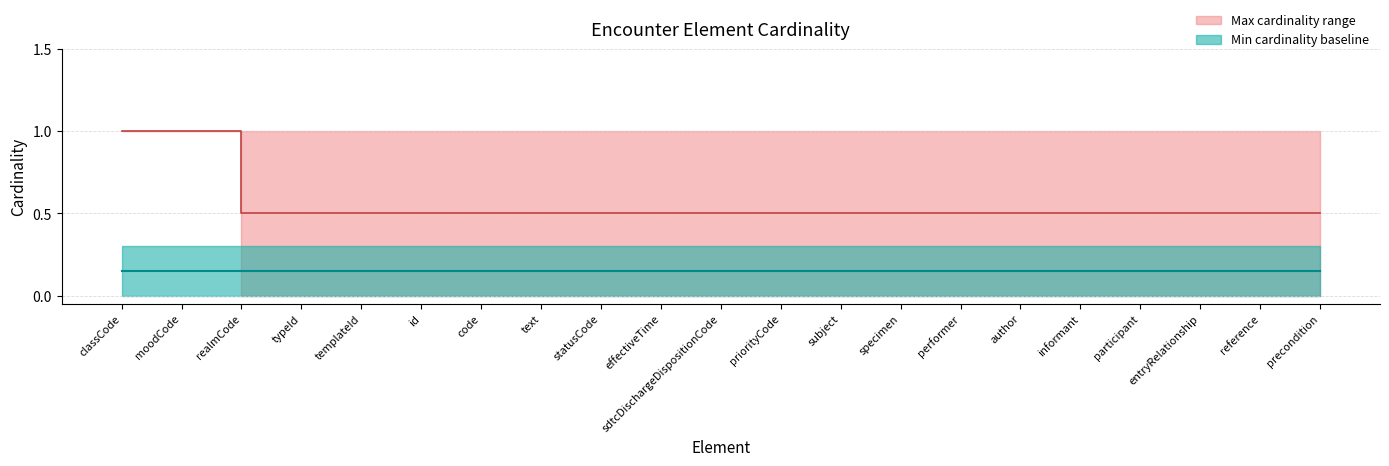

The chart shows a value of 0.2 at effectiveTime. True or false?

False